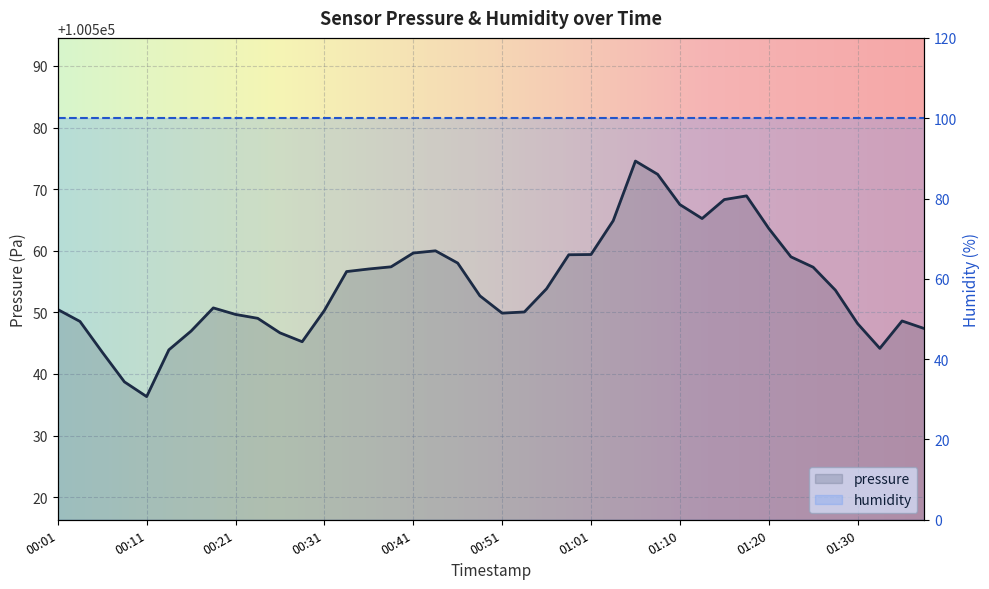

Reading left to right, what are all the values shown in this chart?

100550.5	100548.5	100543.5	100538.7	100536.3	100543.9	100547.0	100550.7	100549.7	100549.0	100546.7	100545.2	100550.3	100556.6	100557.0	100557.4	100559.6	100560.0	100558.0	100552.7	100549.9	100550.1	100553.8	100559.4	100559.4	100564.9	100574.6	100572.4	100567.5	100565.2	100568.3	100568.9	100563.6	100559.0	100557.3	100553.6	100548.2	100544.1	100548.6	100547.4